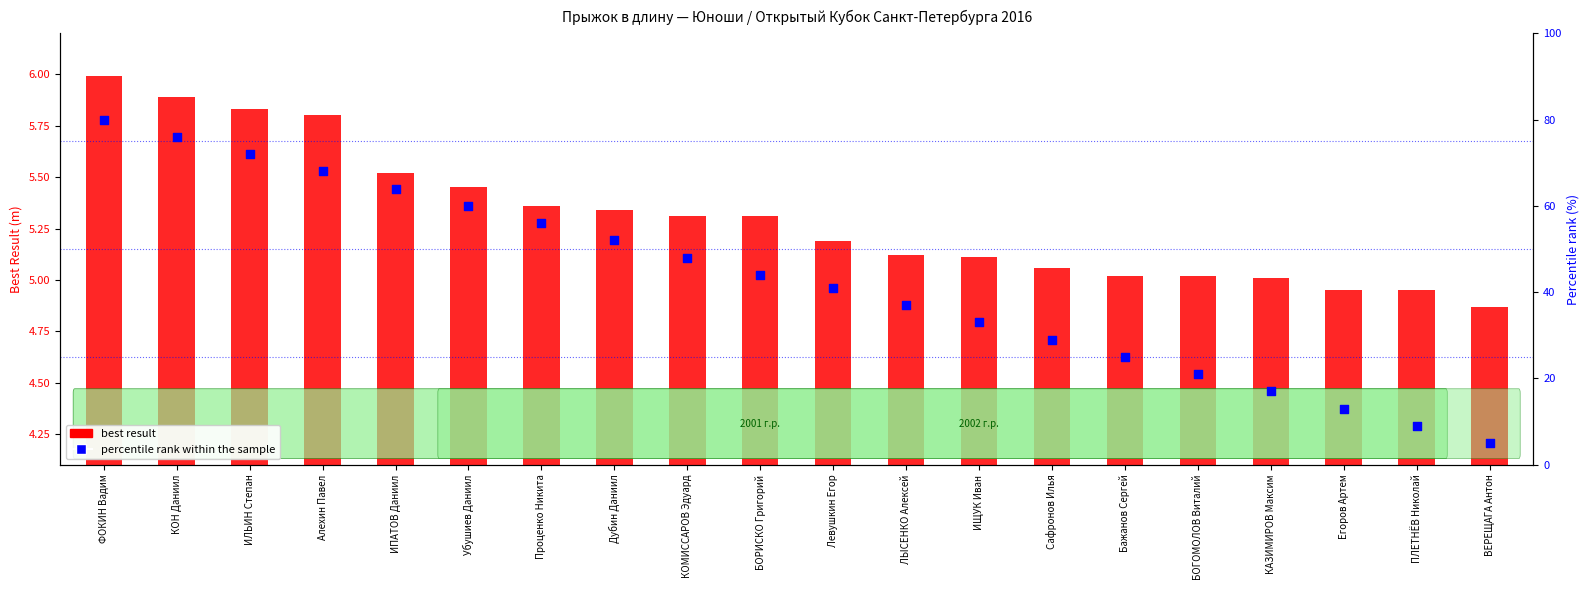

Which series has the widest spread of Y values?

percentile rank within the sample